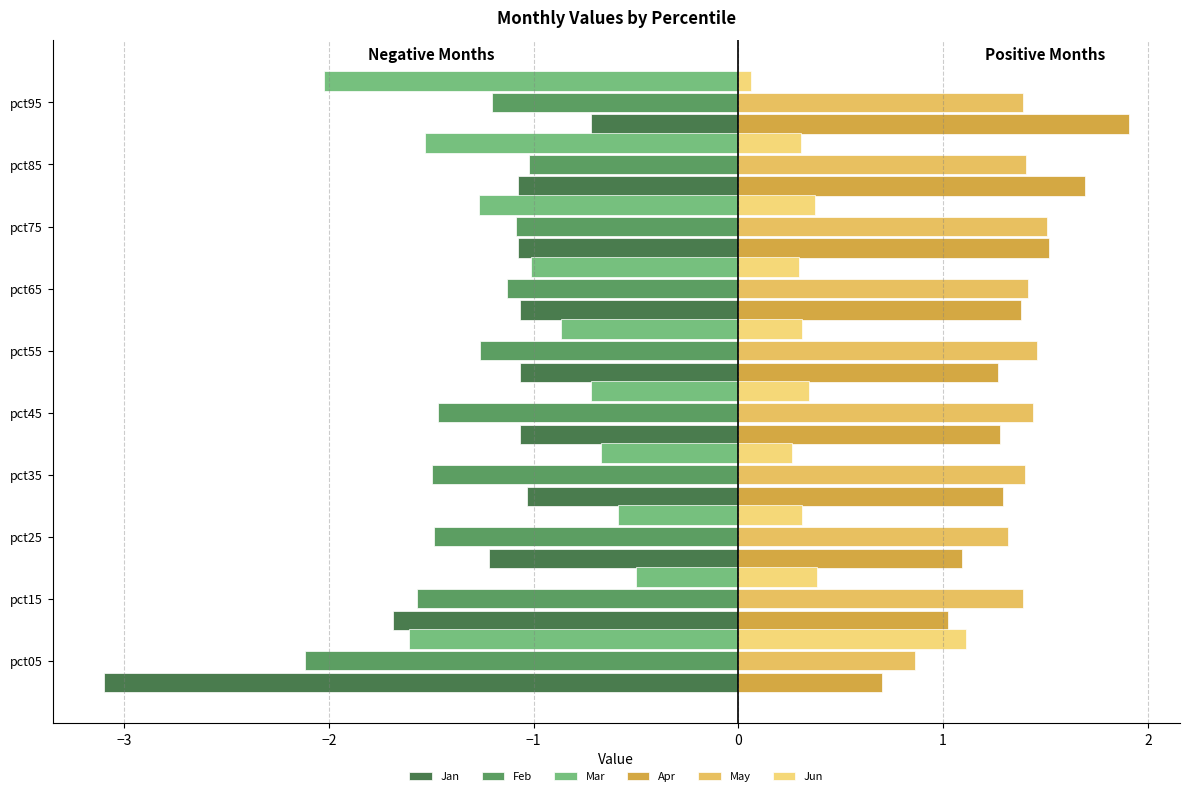

Reading right to left, extract all data points from this chart.

Jan: -0.7	-1.1	-1.1	-1.1	-1.1	-1.1	-1.0	-1.2	-1.7	-3.1
Feb: -1.2	-1.0	-1.1	-1.1	-1.3	-1.5	-1.5	-1.5	-1.6	-2.1
Mar: -2.0	-1.5	-1.3	-1.0	-0.9	-0.7	-0.7	-0.6	-0.5	-1.6
Apr: 1.9	1.7	1.5	1.4	1.3	1.3	1.3	1.1	1.0	0.7
May: 1.4	1.4	1.5	1.4	1.5	1.4	1.4	1.3	1.4	0.9
Jun: 0.1	0.3	0.4	0.3	0.3	0.3	0.3	0.3	0.4	1.1